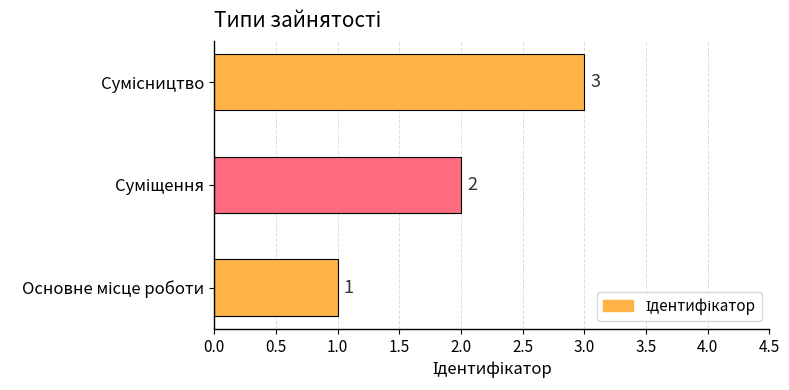

Count the values in the range 1 to 3.

3